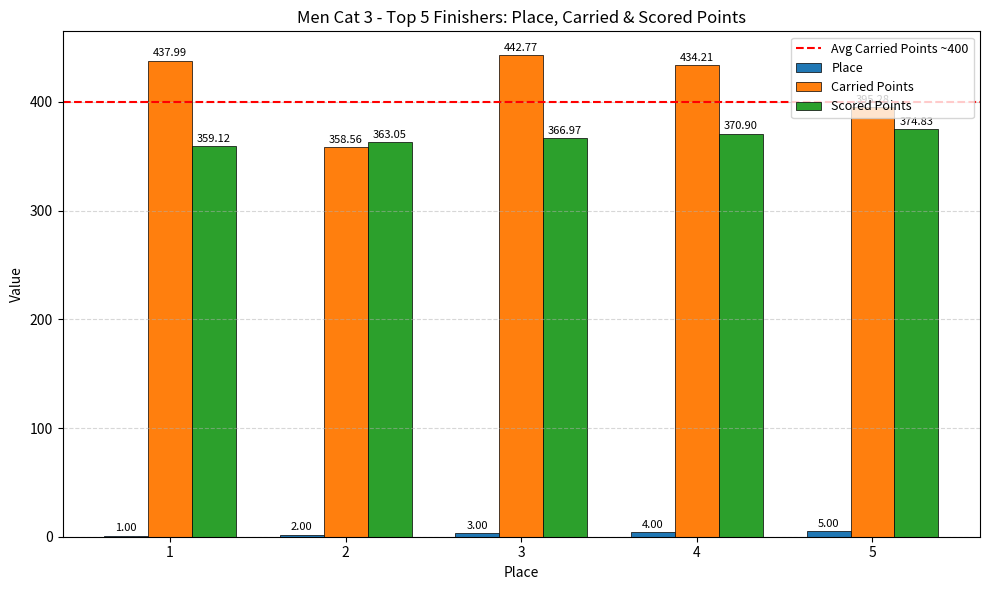

Which series changed the most between 3 and 5?

Carried Points